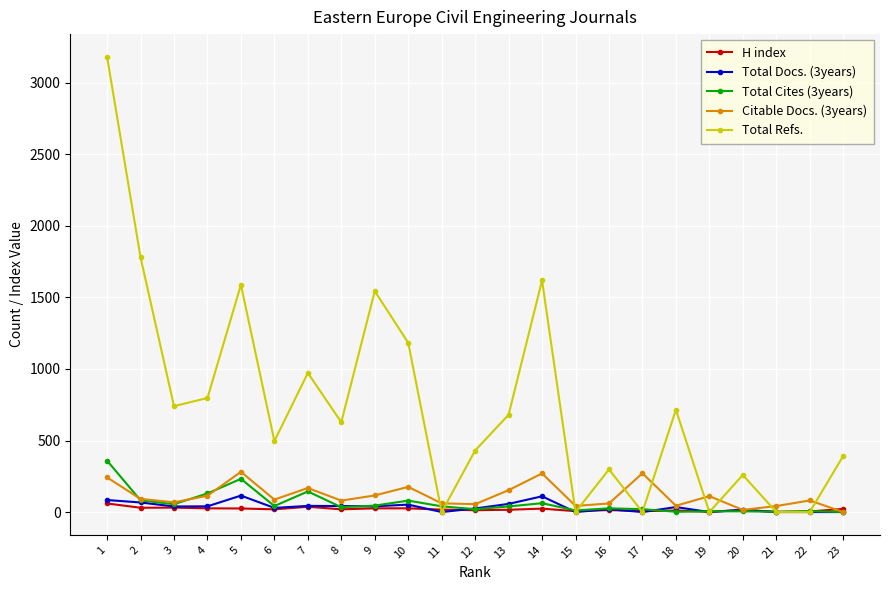

Which label corresponds to the largest value in the chart?

1